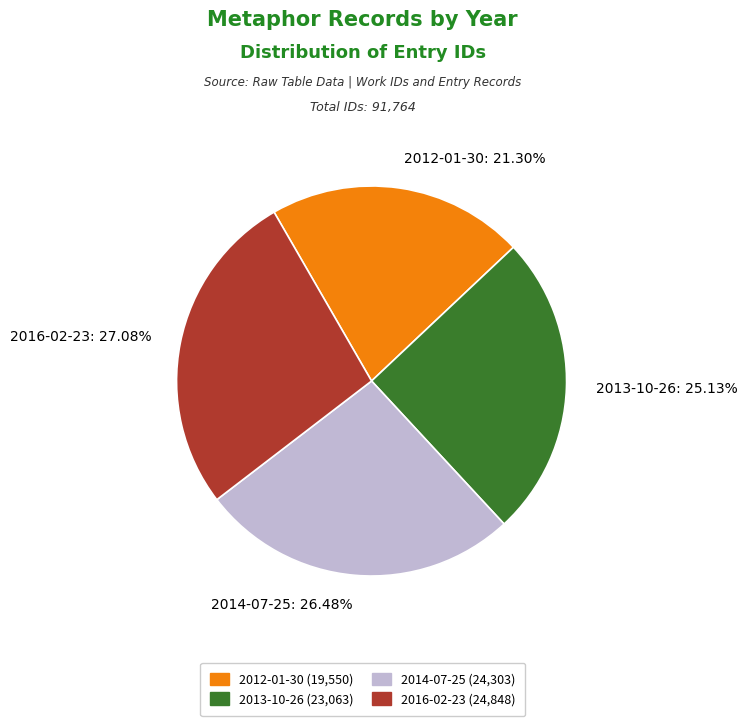

True or false: 2016-02-23 accounts for 21% of the total.

False